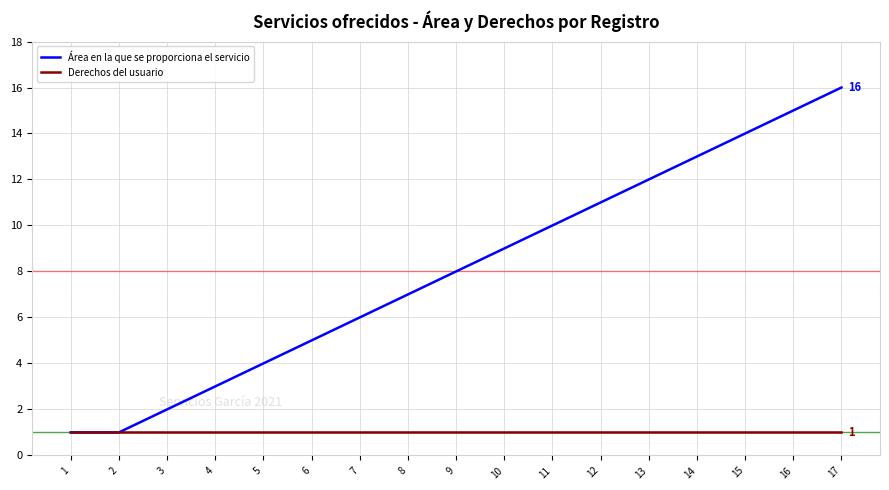

Reading left to right, what are all the values shown in this chart?

Área en la que se proporciona el servicio: 1=1	2=1	3=2	4=3	5=4	6=5	7=6	8=7	9=8	10=9	11=10	12=11	13=12	14=13	15=14	16=15	17=16
Derechos del usuario: 1=1	2=1	3=1	4=1	5=1	6=1	7=1	8=1	9=1	10=1	11=1	12=1	13=1	14=1	15=1	16=1	17=1